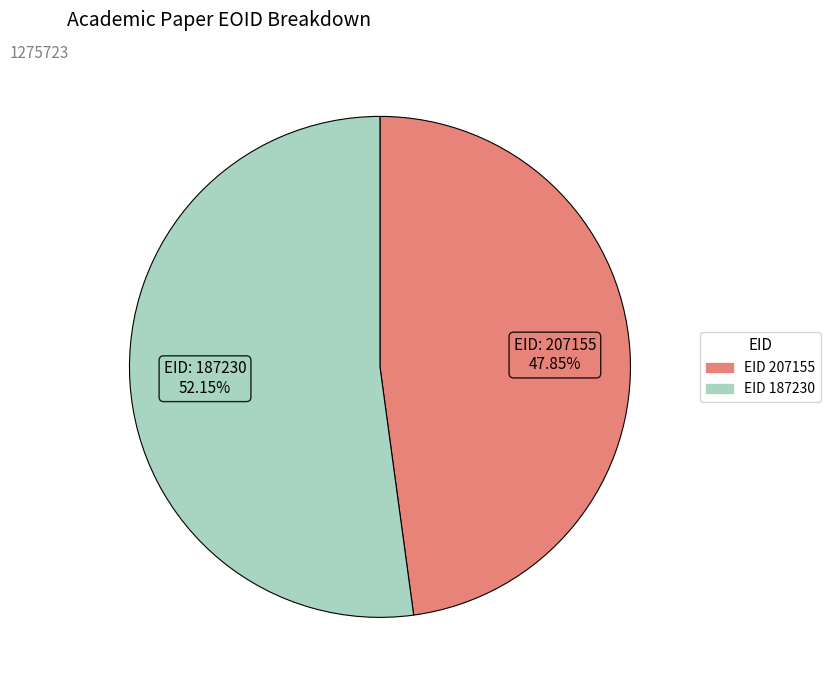

Is there a majority slice in this chart?

Yes